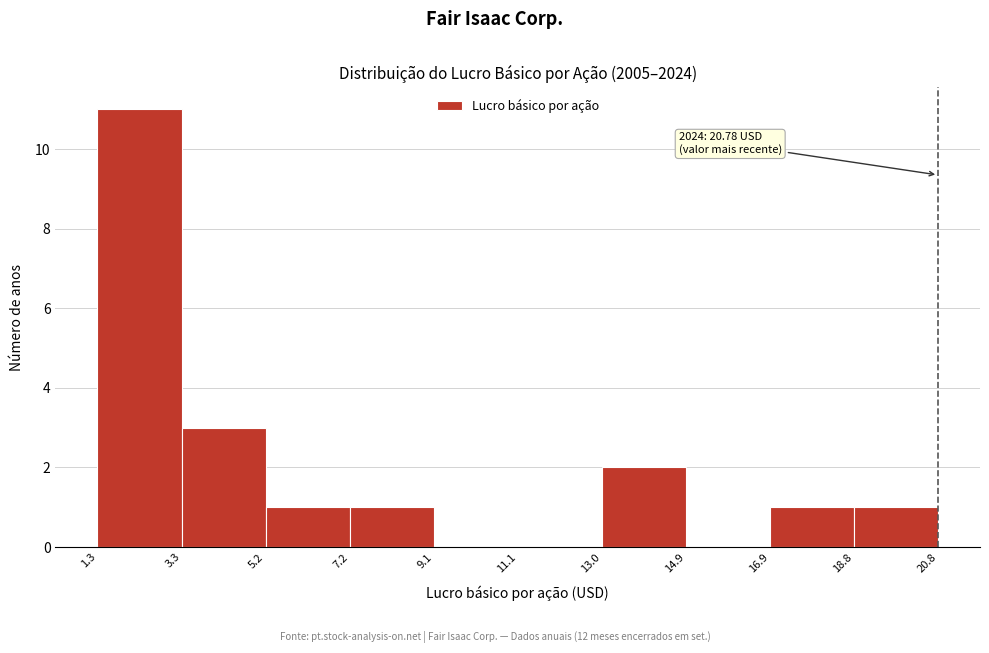

Which range on the x-axis has the tallest bar?

1.3 to 3.3